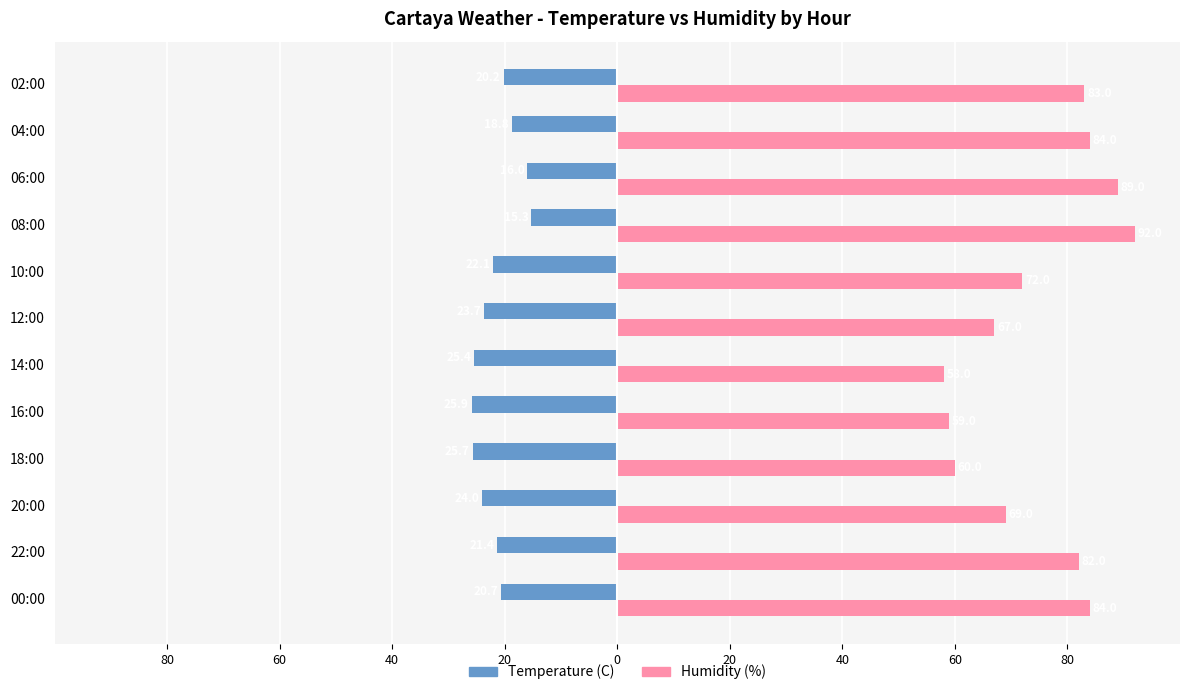

What is the sum of all Temperature (C) values?

-259.2